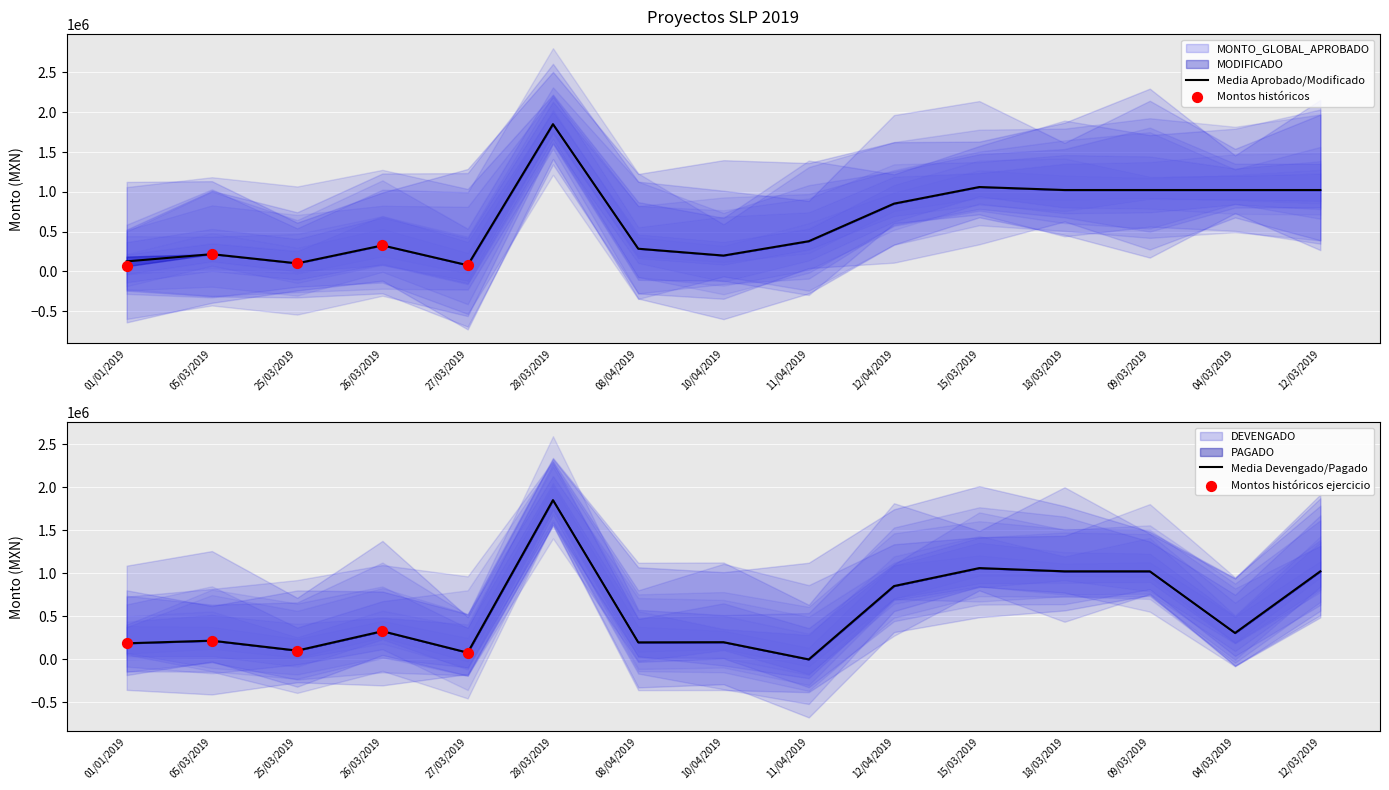

Which series has the widest spread of Y values?

DEVENGADO